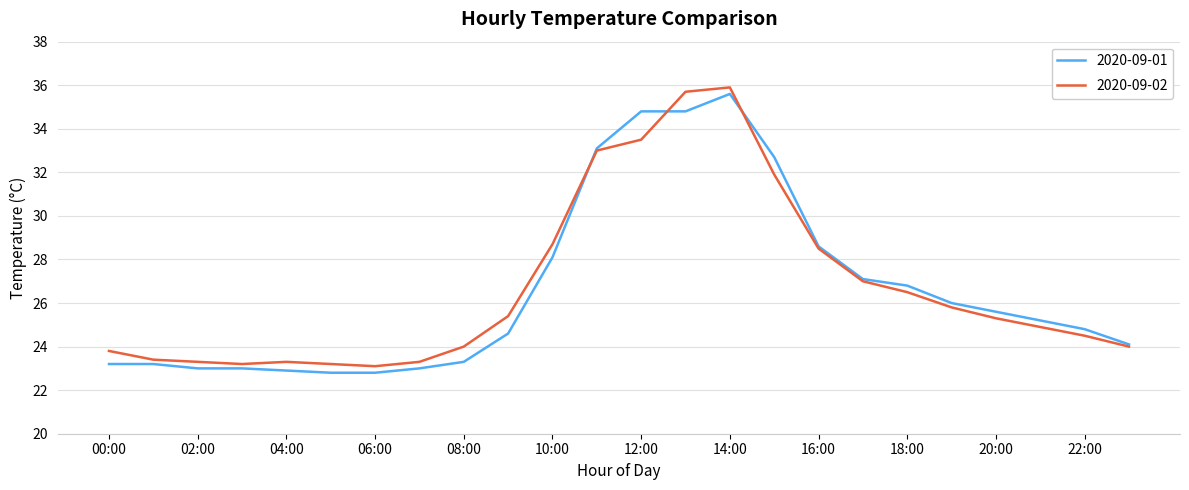

Does the chart have visible grid lines?

Yes